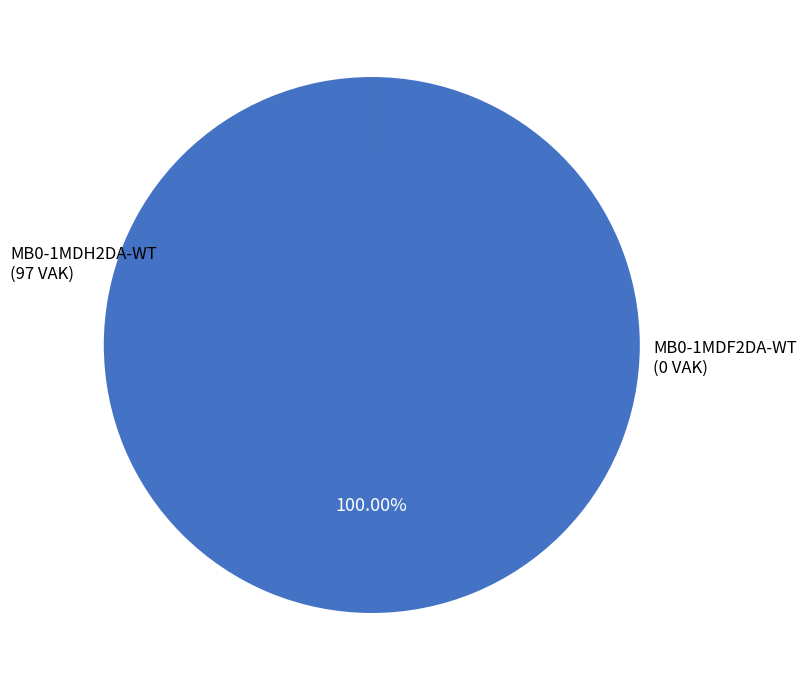

Is there a majority slice in this chart?

Yes